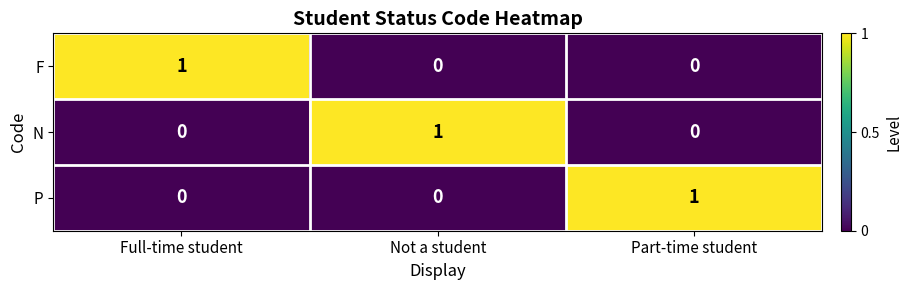

Is the value of P at Part-time student greater than the value of F at Not a student?

Yes